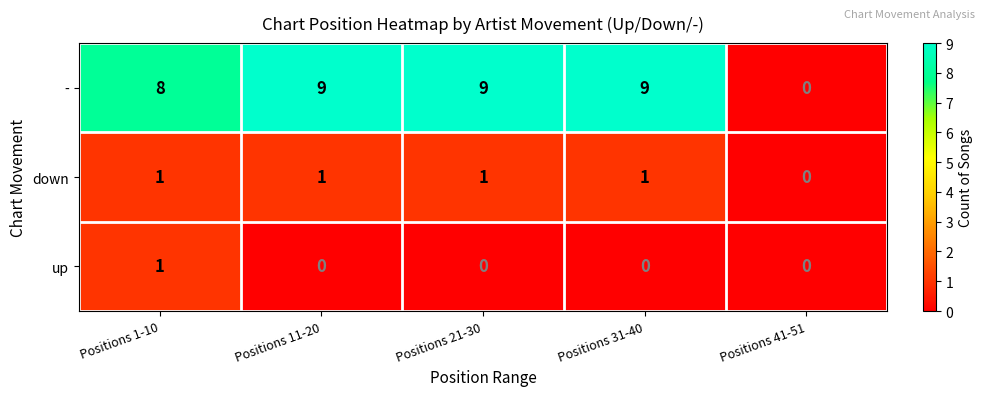

How many - values are between 8 and 9?

4